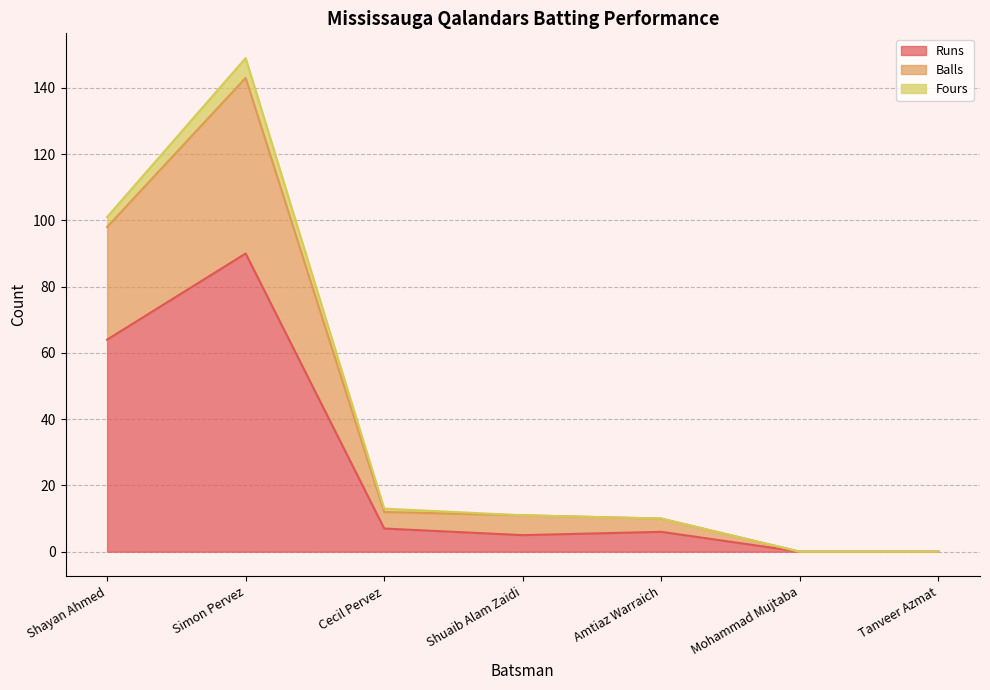

True or false: Runs has a value of 130 at Simon Pervez.

False